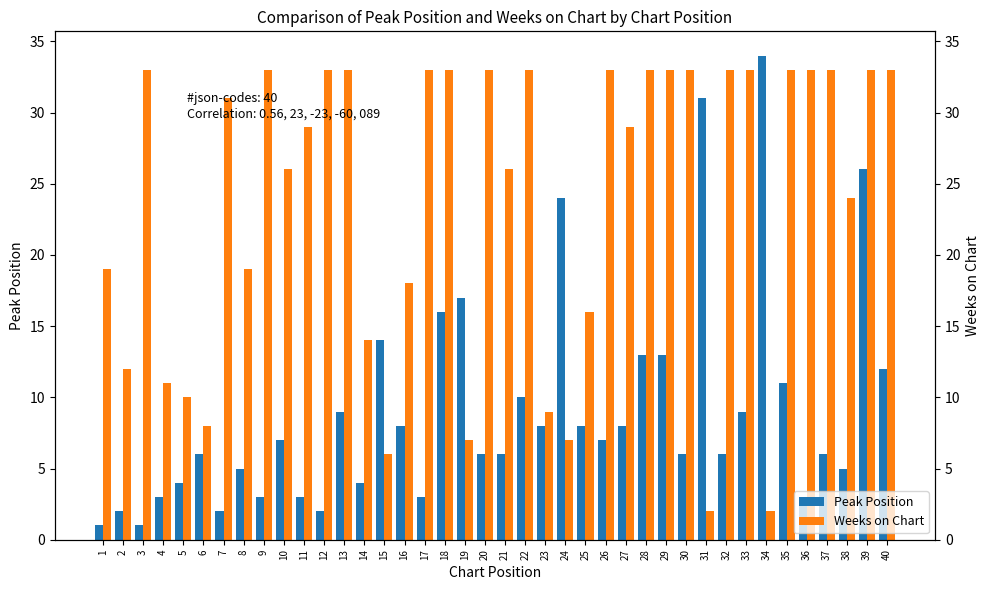

List the series in order of their peak value, lowest first.

Weeks on Chart, Peak Position